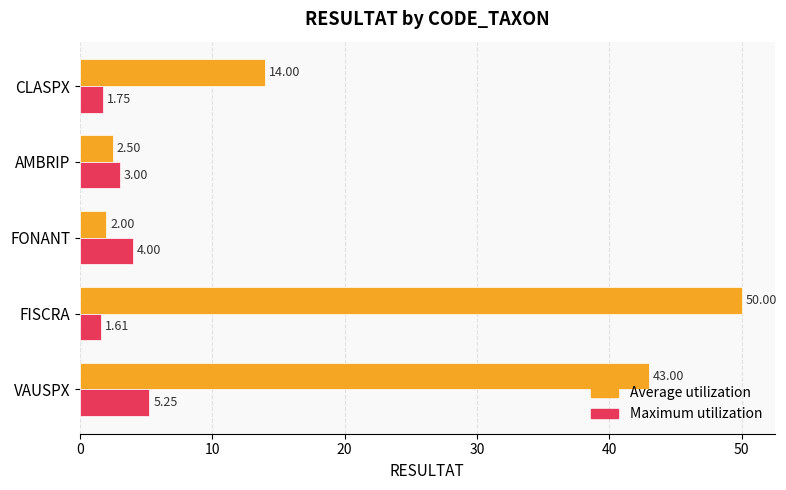

What is the average value of the Maximum utilization series?

3.1